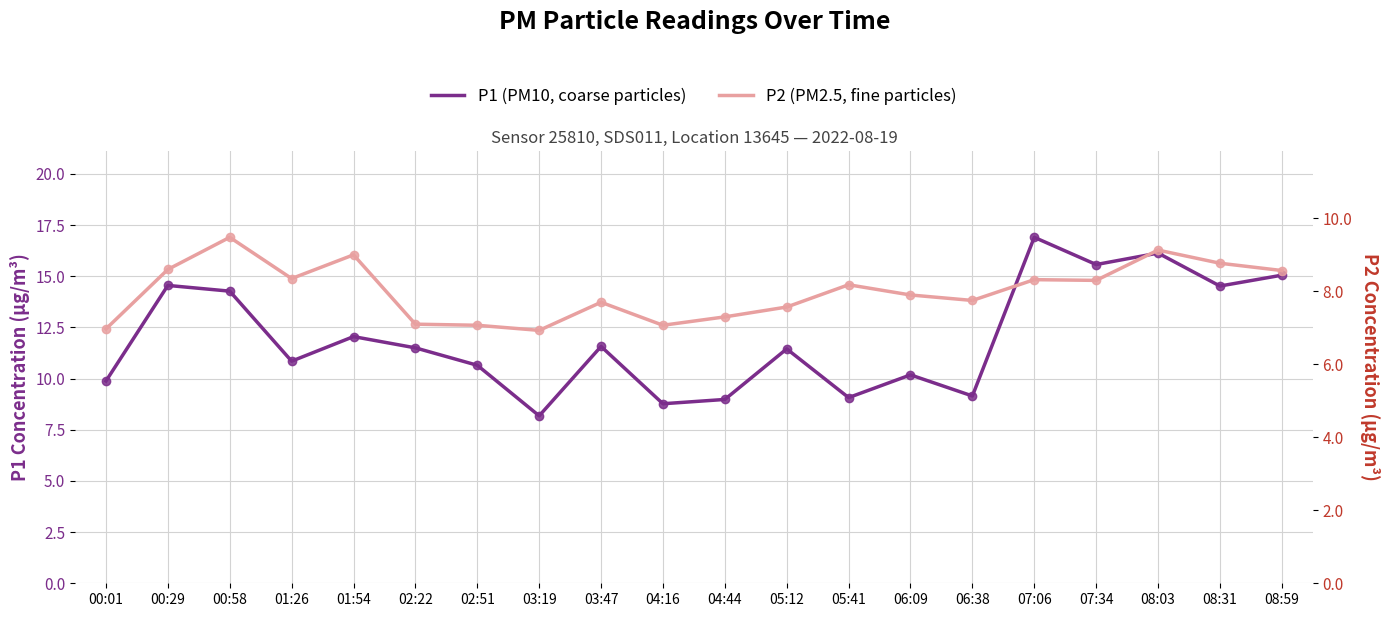

How many lines are shown in the chart?

2